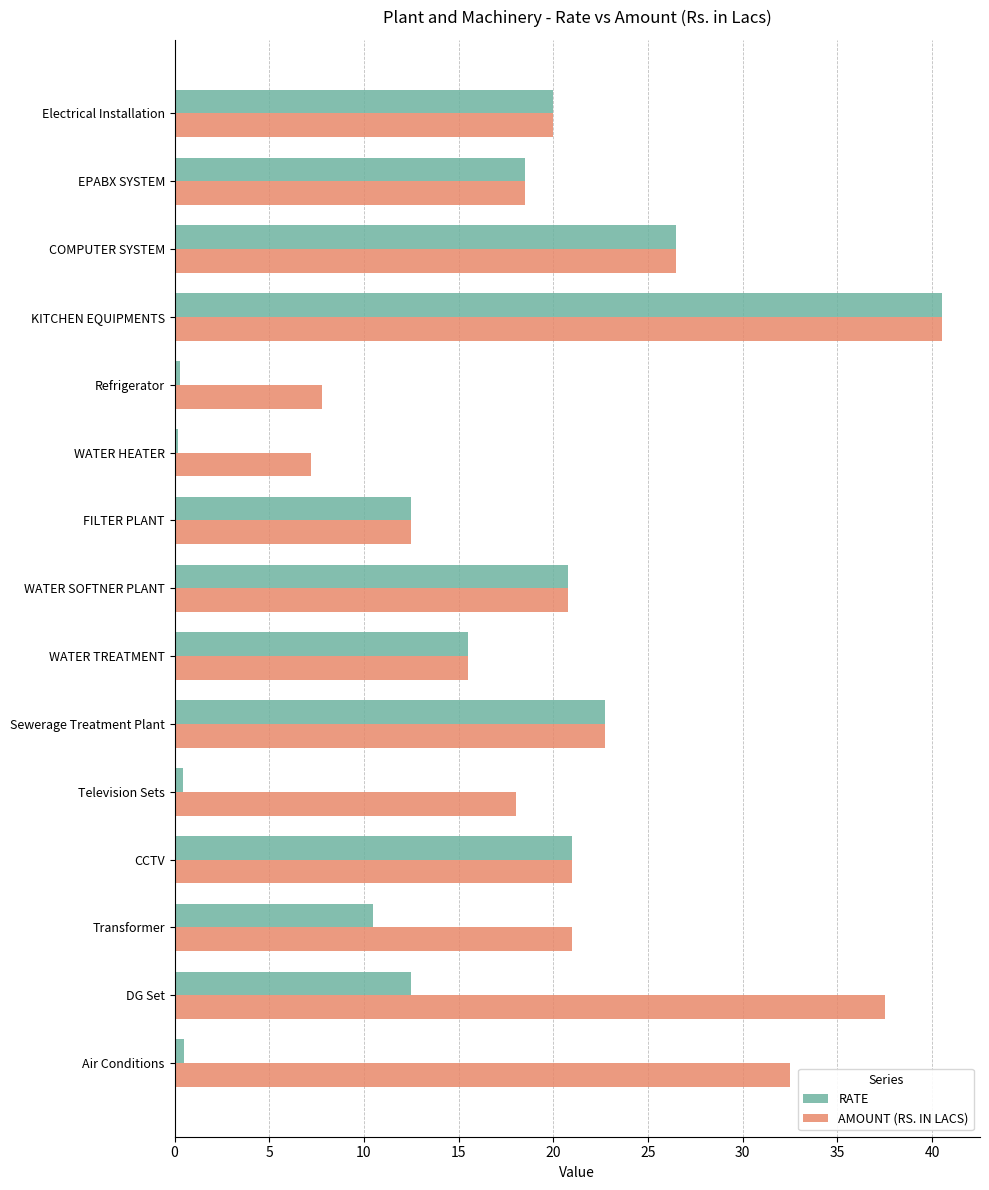

Which series has the widest spread of values?

RATE